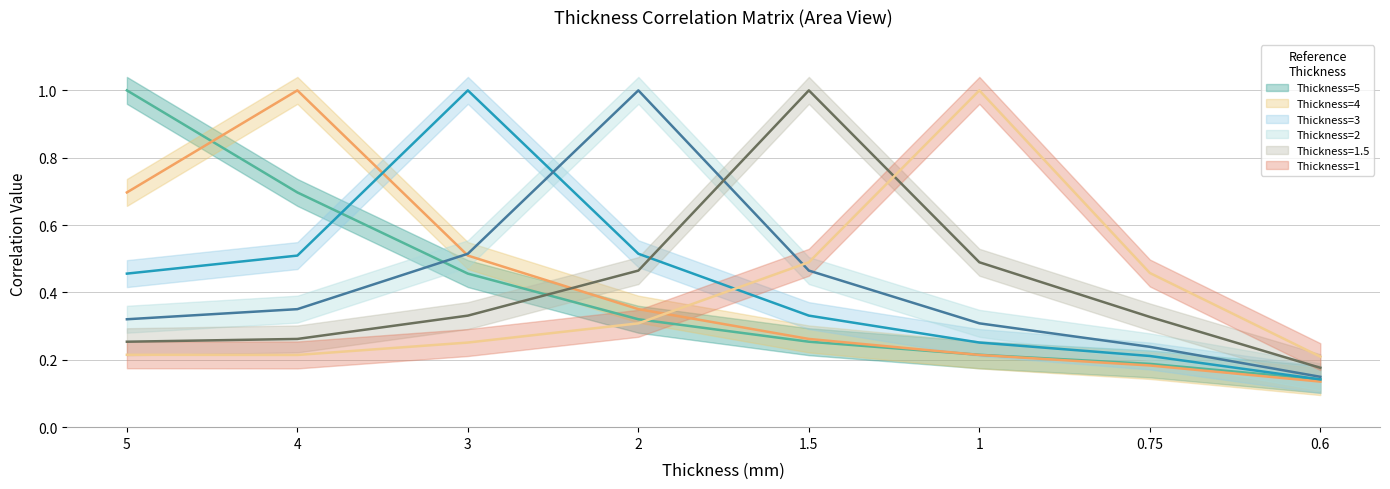

What is the sum of the Thickness=2 values at 0.75 and 2?

1.2